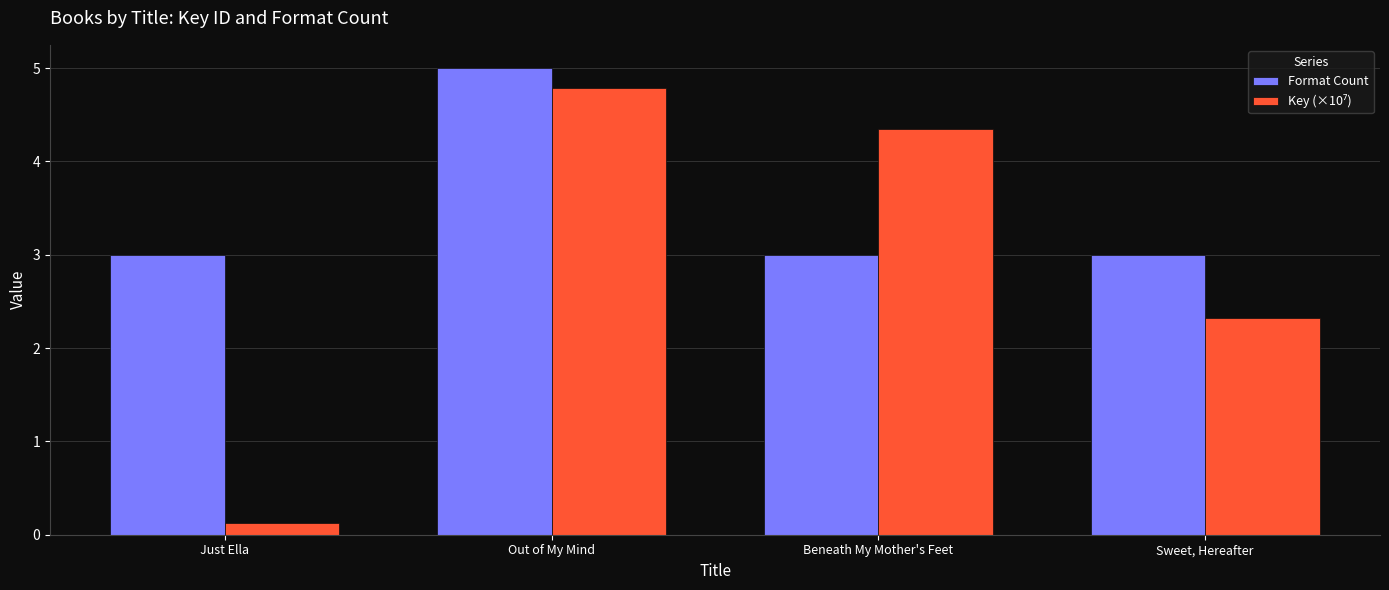

What is the difference between the maximum and minimum values in the Format Count series?

2.0